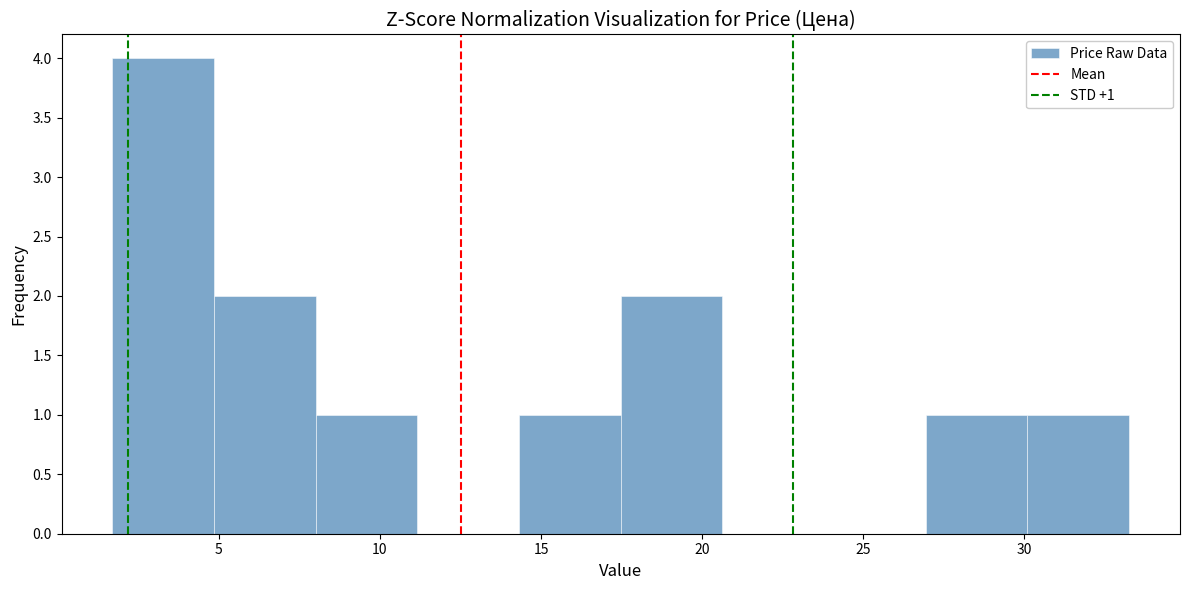

Over which range of the x-axis is the bar tallest?

1.5 to 5.0